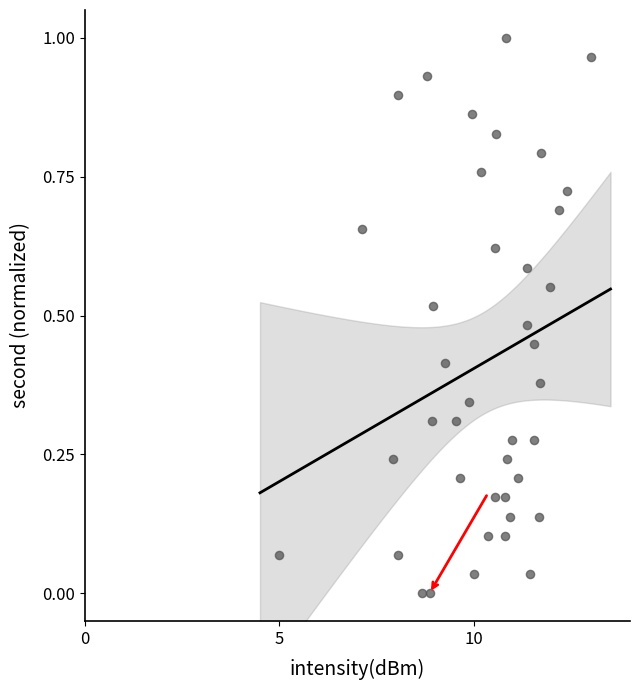

What is the range of X values (max minus min)?

8.0